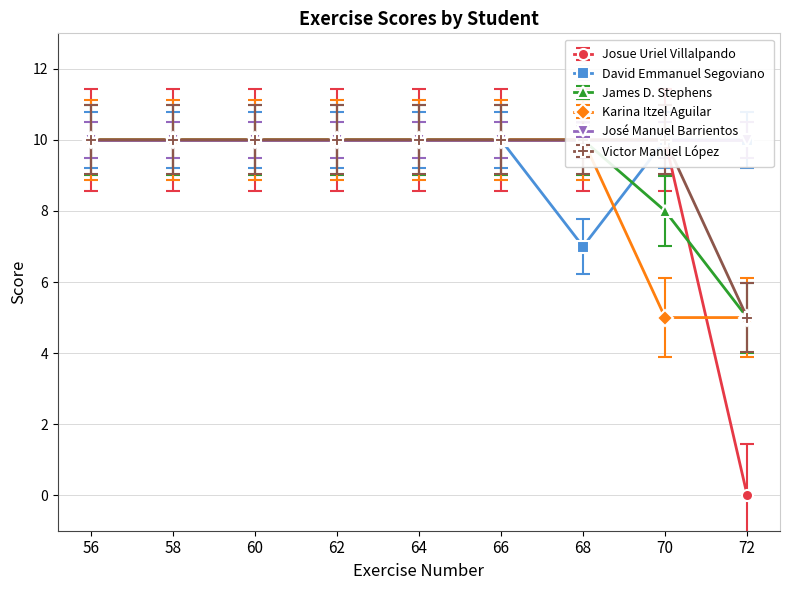

How many values in the David Emmanuel Segoviano series exceed 9?

8